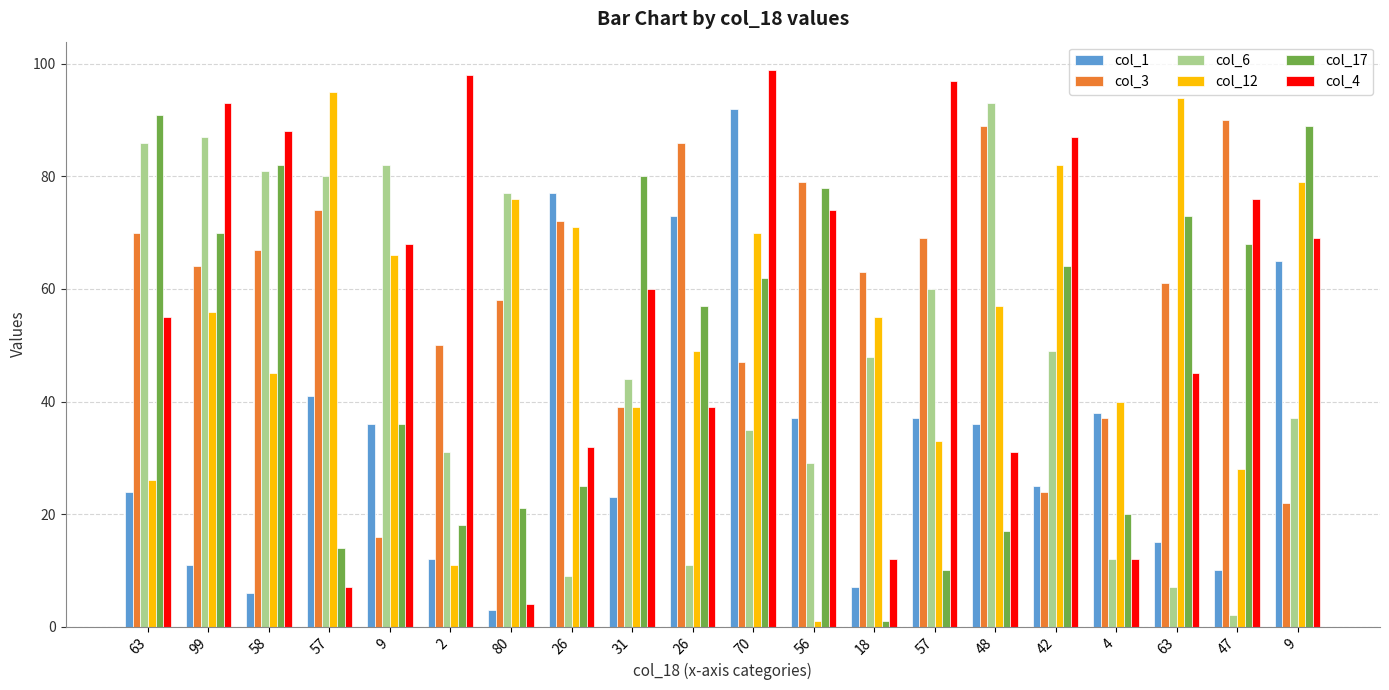

Is the value of col_4 at 26 greater than the value of col_3 at 47?

No